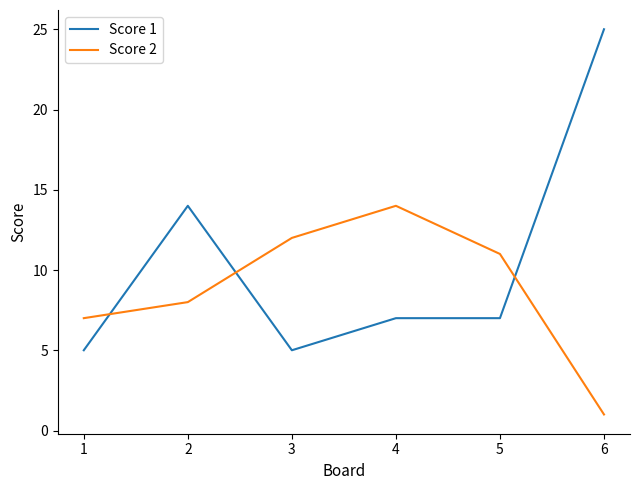

How many intersections are there between Score 2 and Score 1?

3